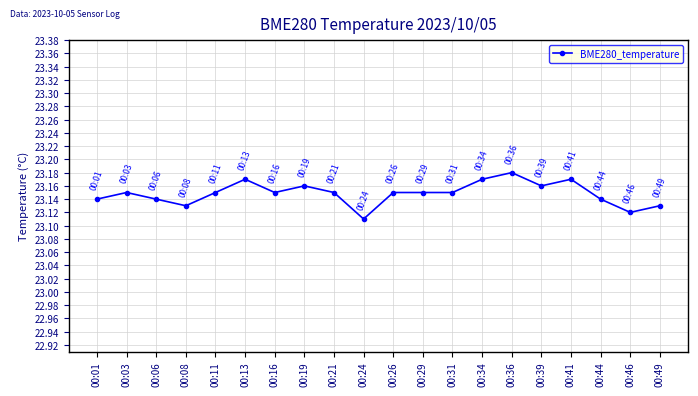

At which category does the data reach its first local valley?

00:08